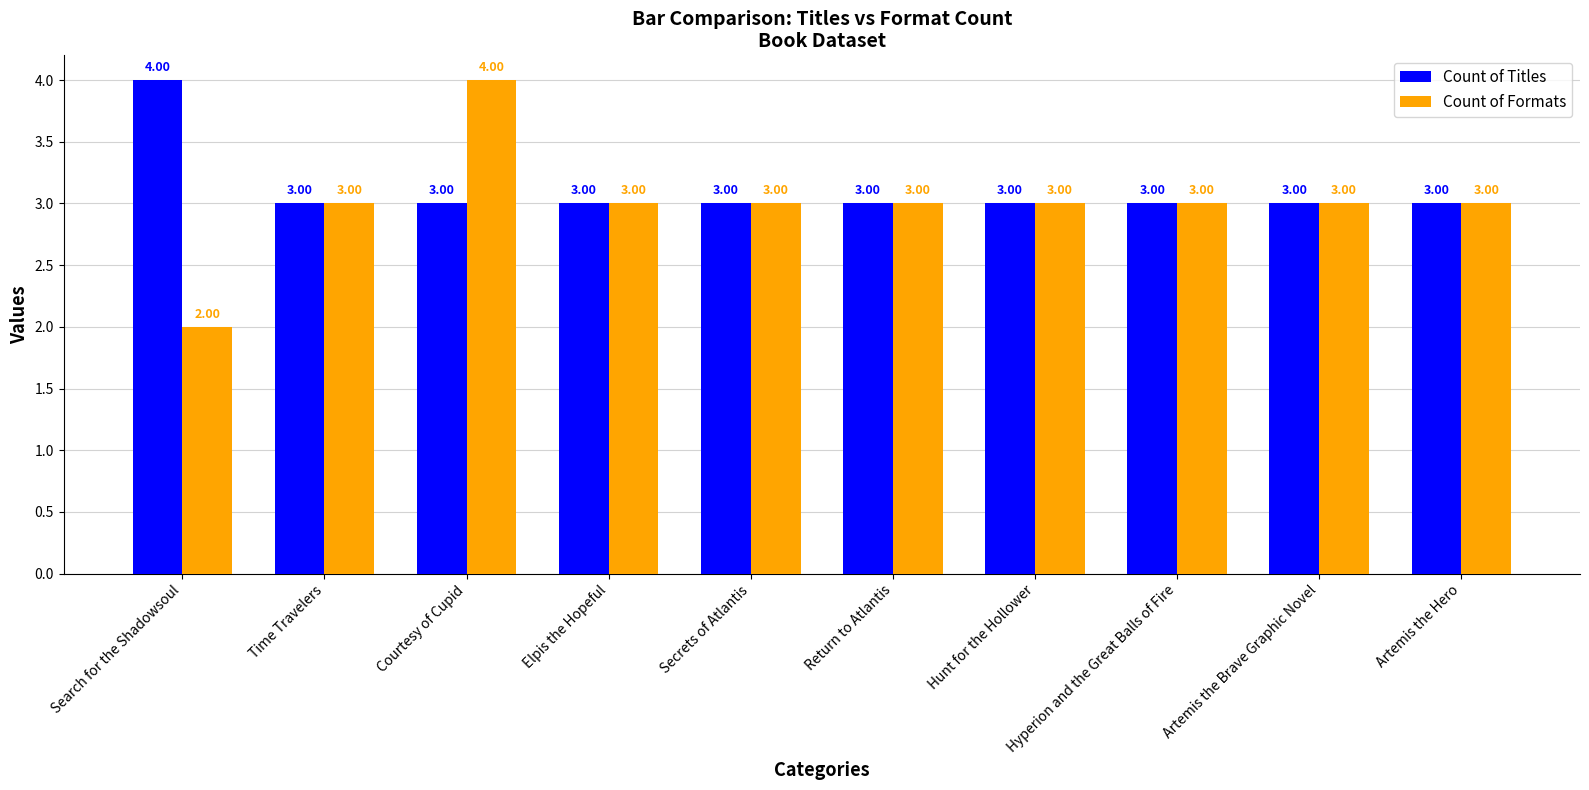

At how many categories does at least one series exceed 2?

10